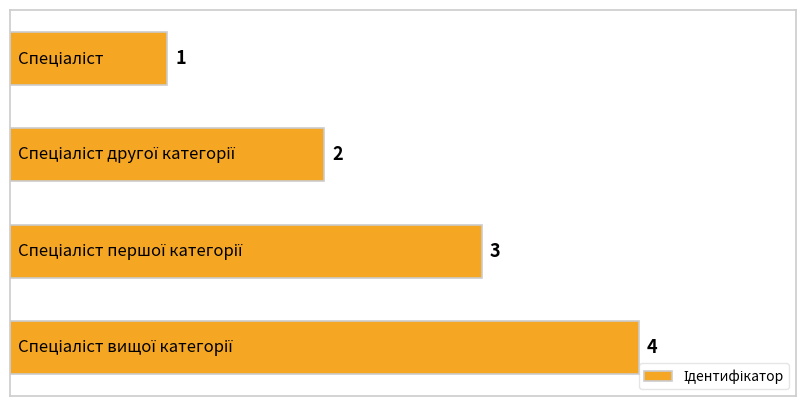

What is the value of the 4th bar from the top?

4